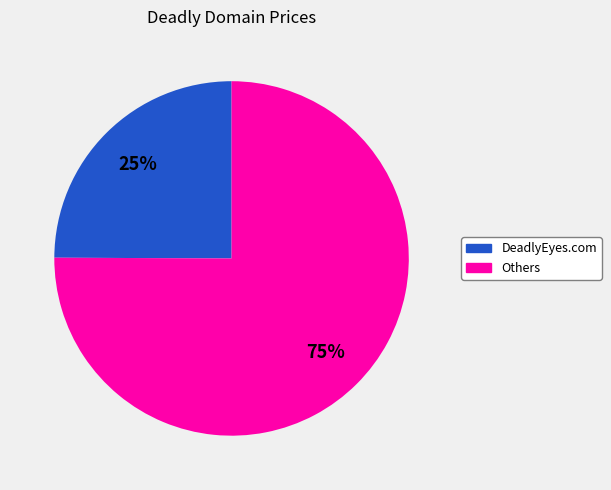

Does any single category account for the majority?

Yes